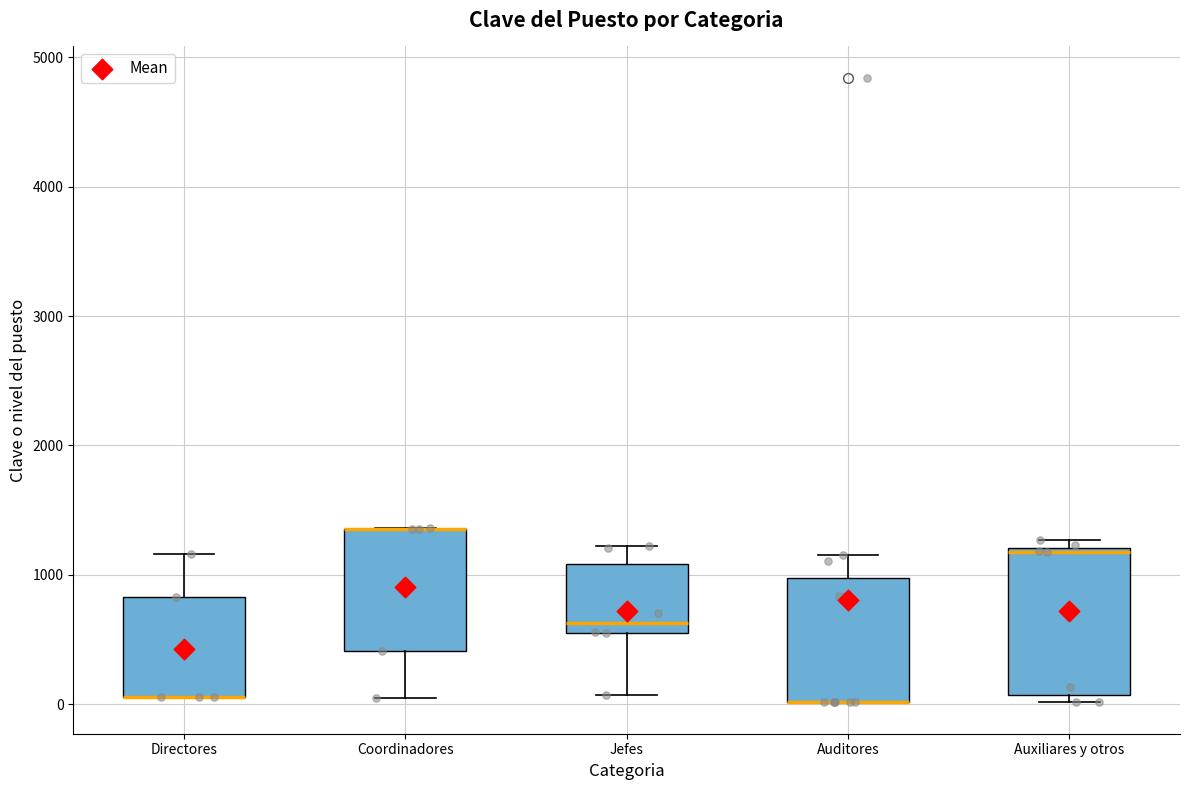

Where is the upper edge of the box for Auxiliares y otros on the y-axis? The values are not printed on the chart, so give them approximately, as read against the axis.

1200